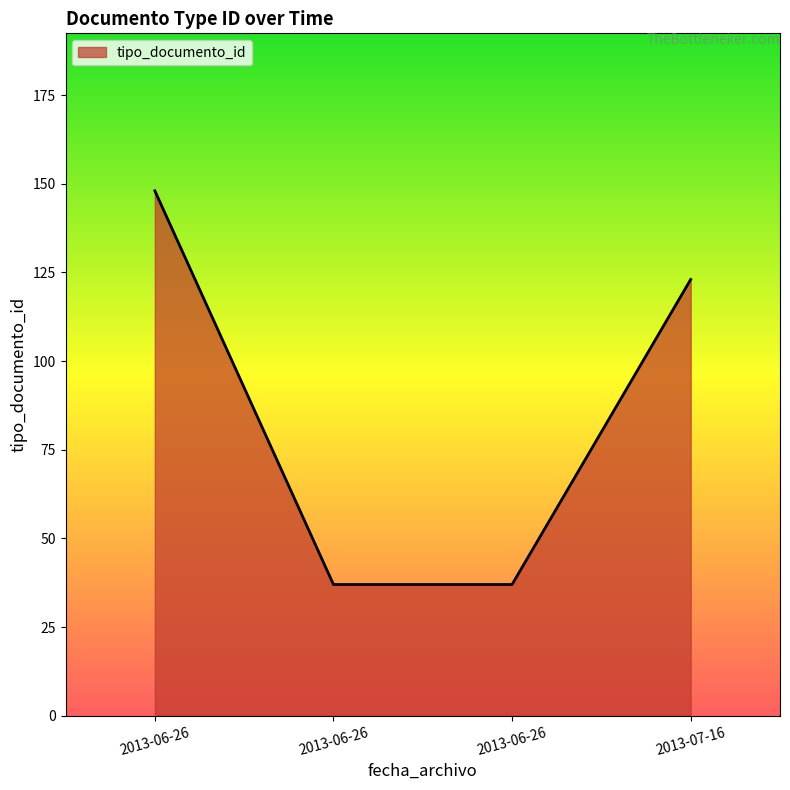

Count the number of categories in the chart.

4